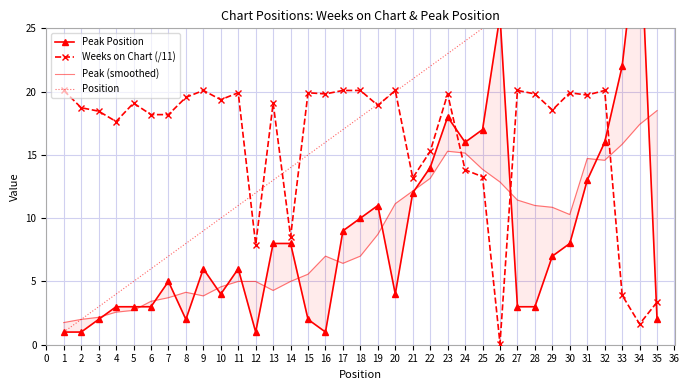

Where is Weeks on Chart (/11) nearest to the value 10?

14